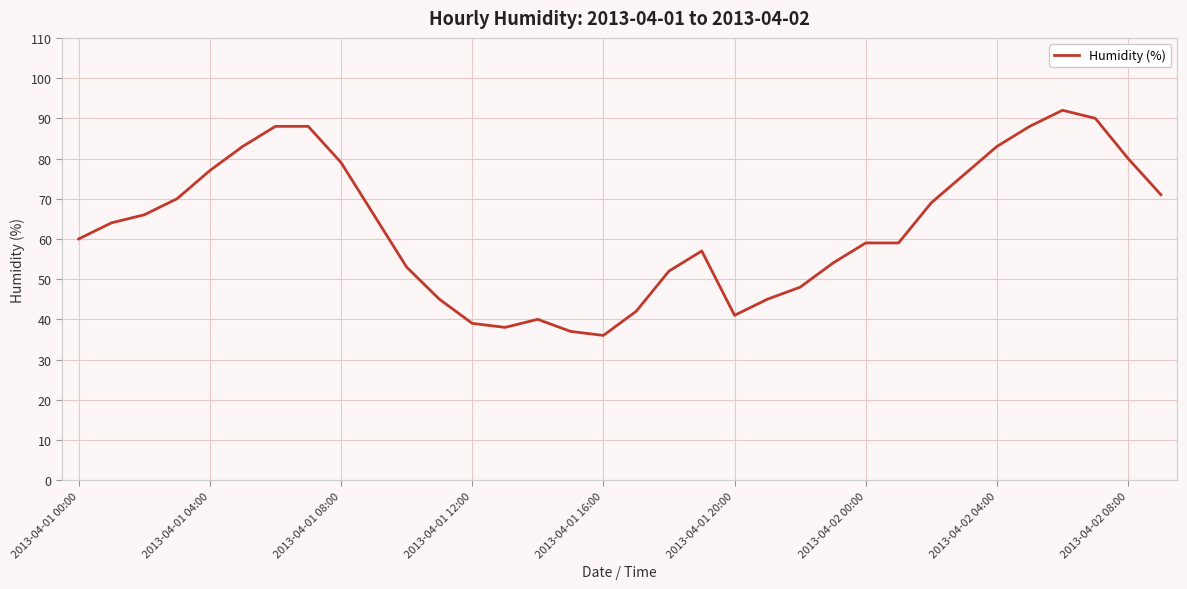

What is the greatest value displayed?

92